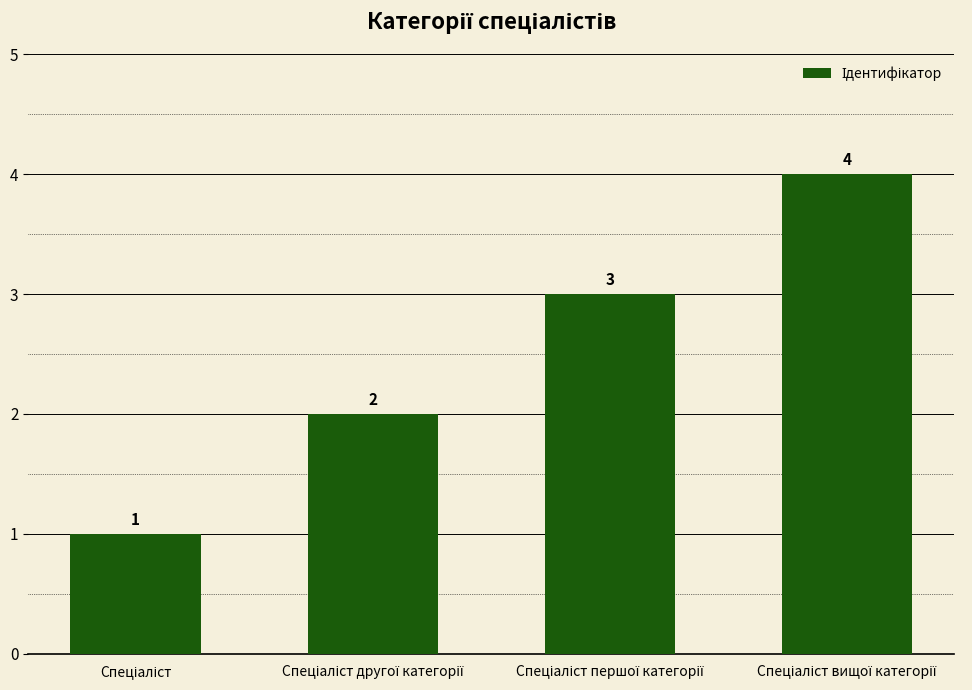

How many values are between 2 and 4?

3